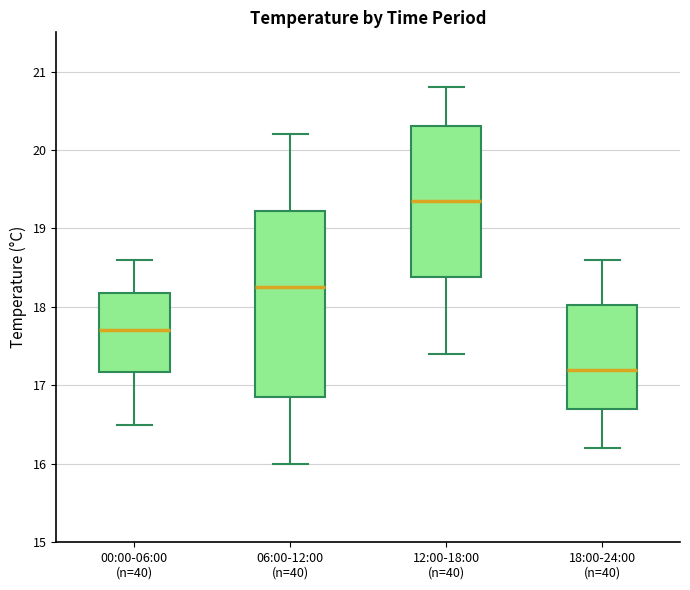

Where is the lower edge of the box for 00:00-06:00 (n=40) on the y-axis? The values are not printed on the chart, so give them approximately, as read against the axis.

17.2